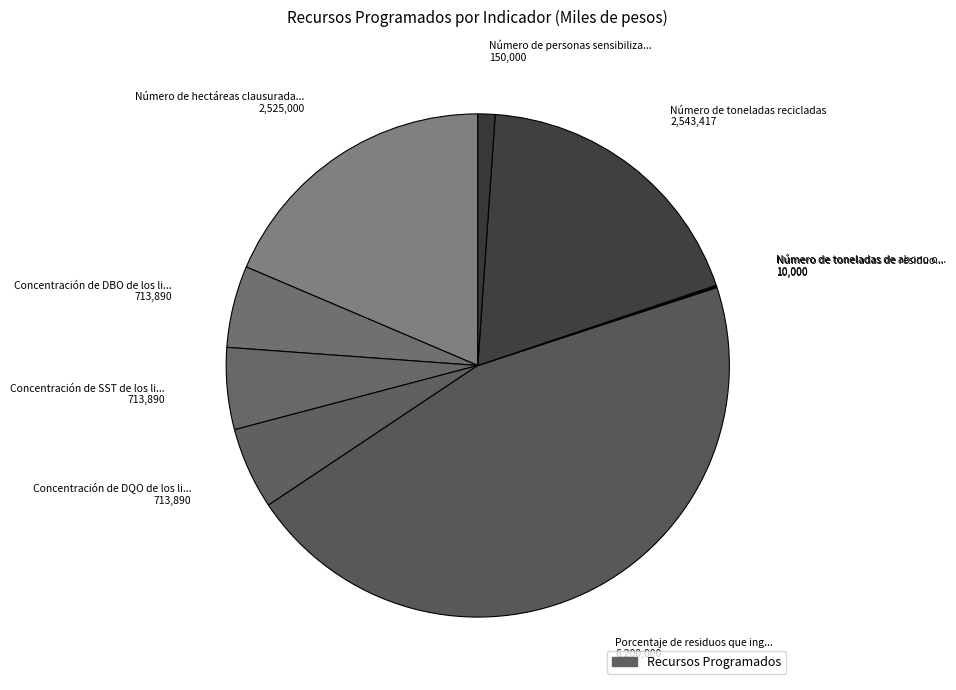

Which slice is the largest?

Porcentaje de residuos que ing... 6,200,000